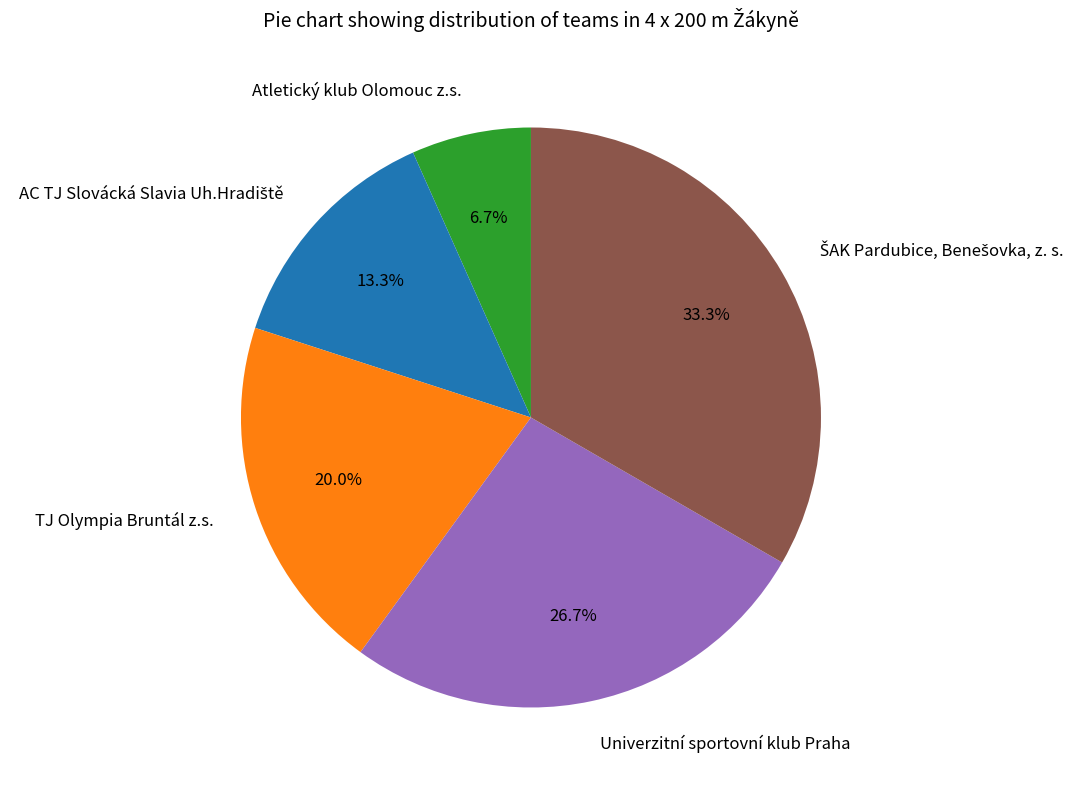

Which slice is the smallest?

Atletický klub Olomouc z.s.